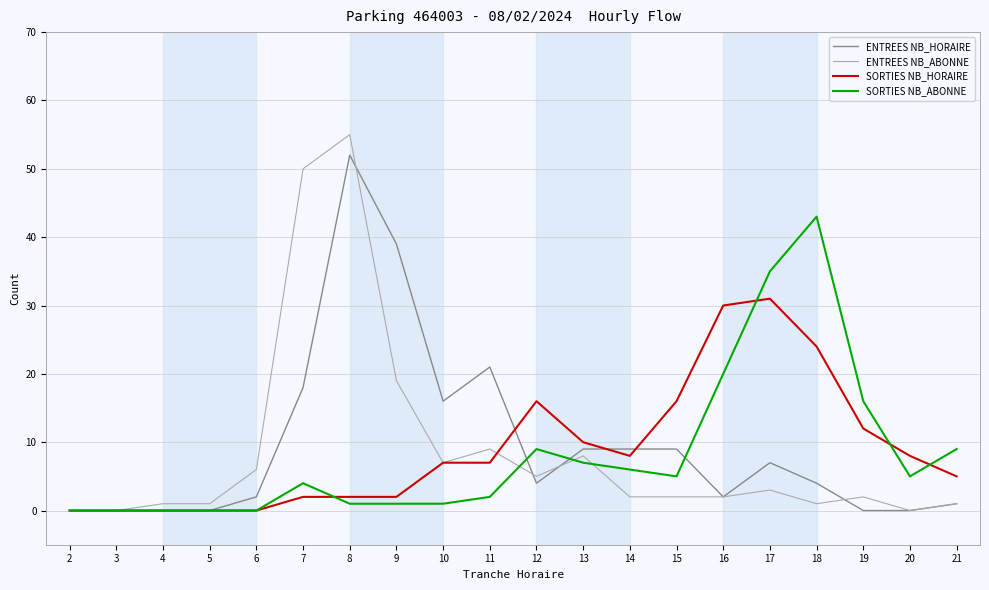

Reading right to left, what are all the values shown in this chart?

ENTREES NB_HORAIRE: 1	0	0	4	7	2	9	9	9	4	21	16	39	52	18	2	0	0	0	0
ENTREES NB_ABONNE: 1	0	2	1	3	2	2	2	8	5	9	7	19	55	50	6	1	1	0	0
SORTIES NB_HORAIRE: 5	8	12	24	31	30	16	8	10	16	7	7	2	2	2	0	0	0	0	0
SORTIES NB_ABONNE: 9	5	16	43	35	20	5	6	7	9	2	1	1	1	4	0	0	0	0	0